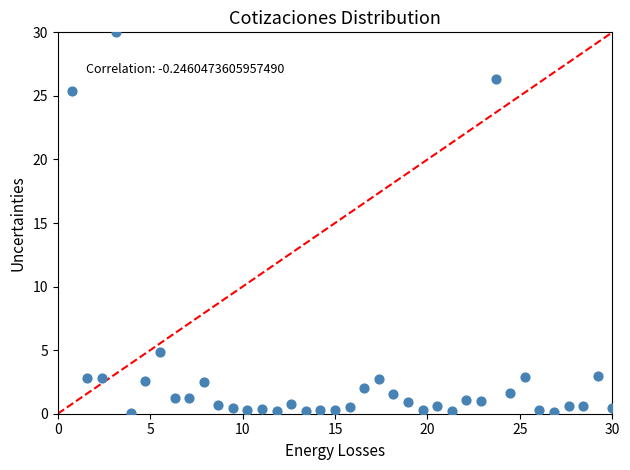

What is the range of X values (max minus min)?

29.2